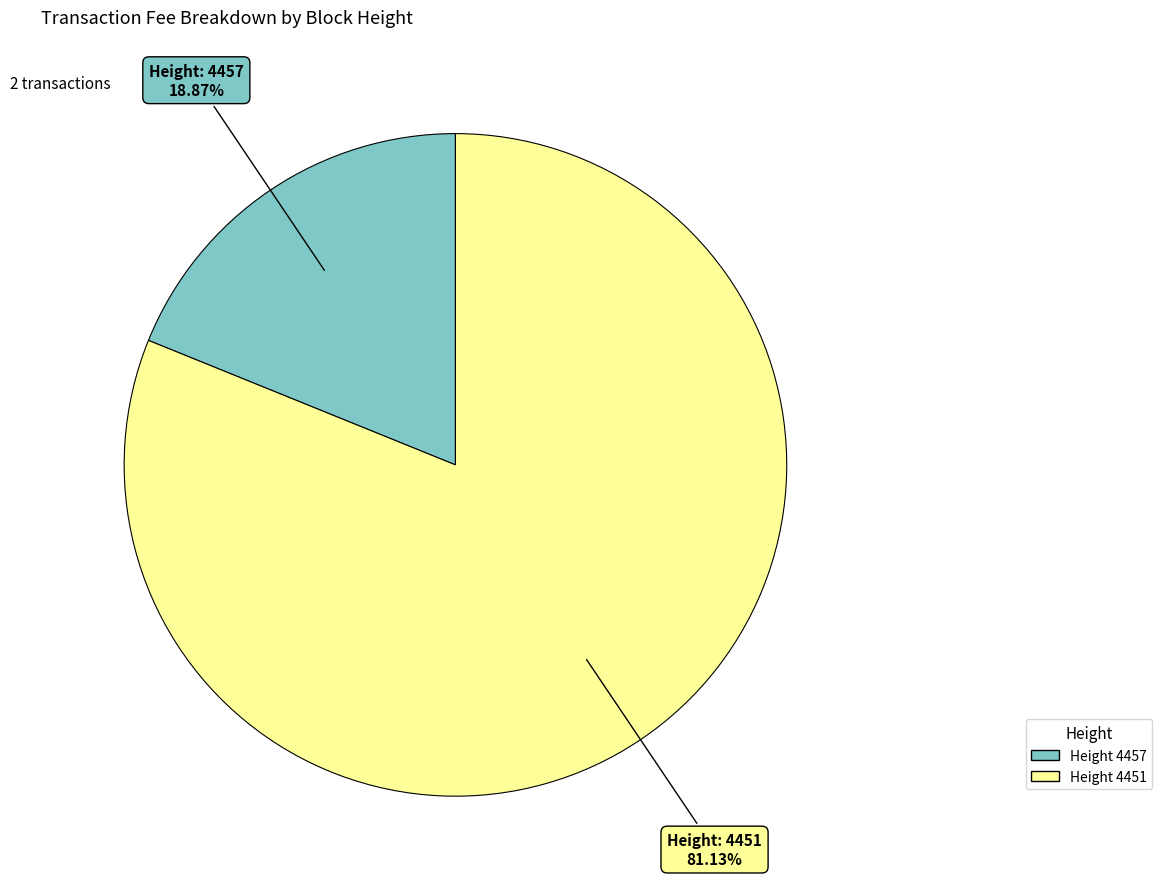

Is there a majority slice in this chart?

Yes